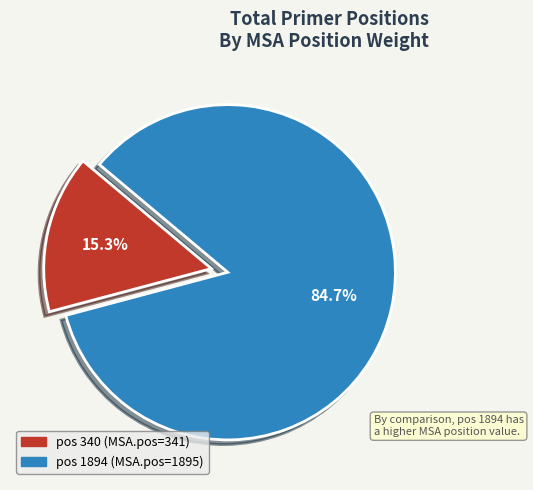

Is there a majority slice in this chart?

Yes